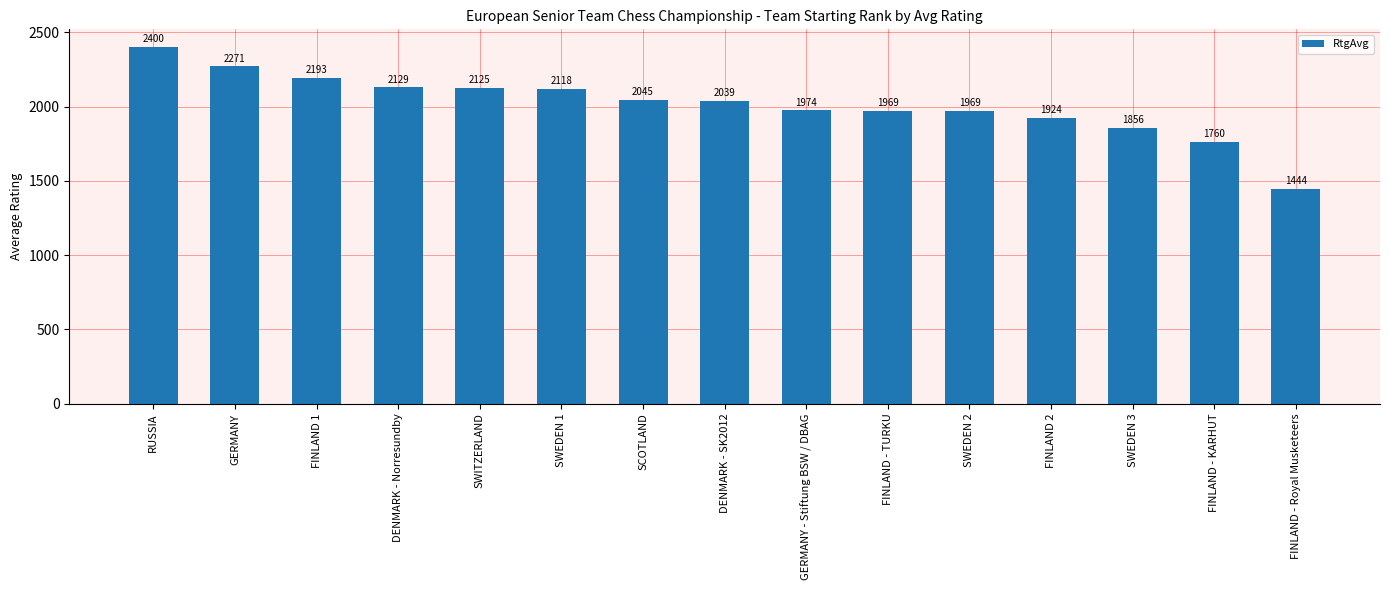

What is the value of the 15th bar from the left?

1444